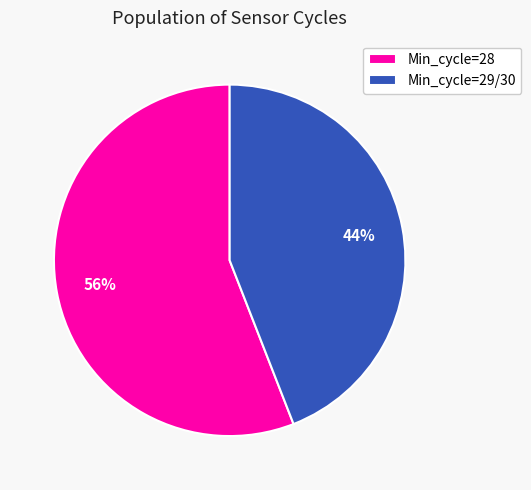

To the nearest percent, what portion does Min_cycle=28 represent?

56%